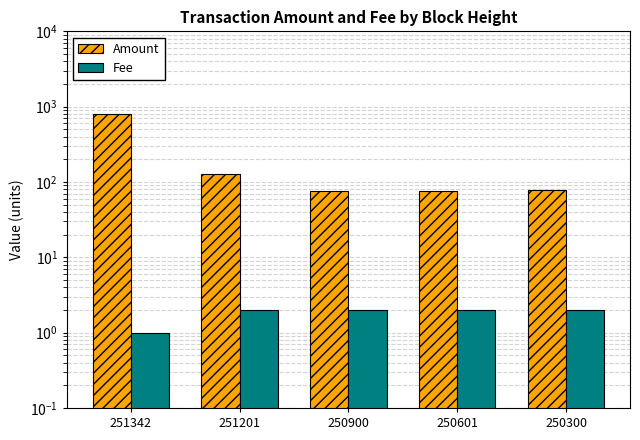

What is the value of the Amount bar at the 4th from the left?

74.8